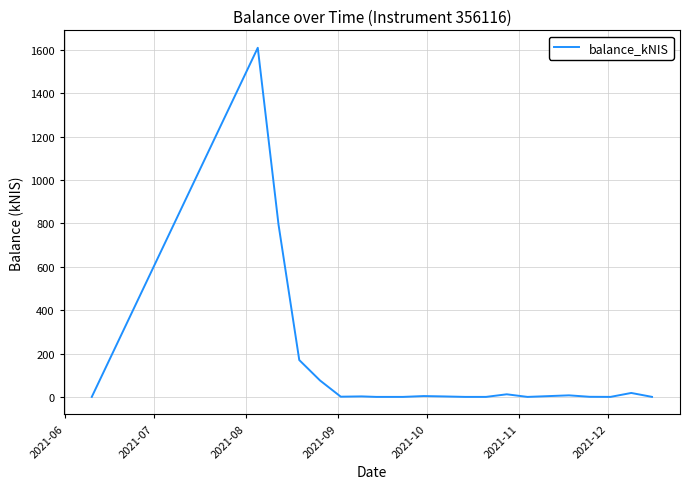

What is the greatest value displayed?

1609.3